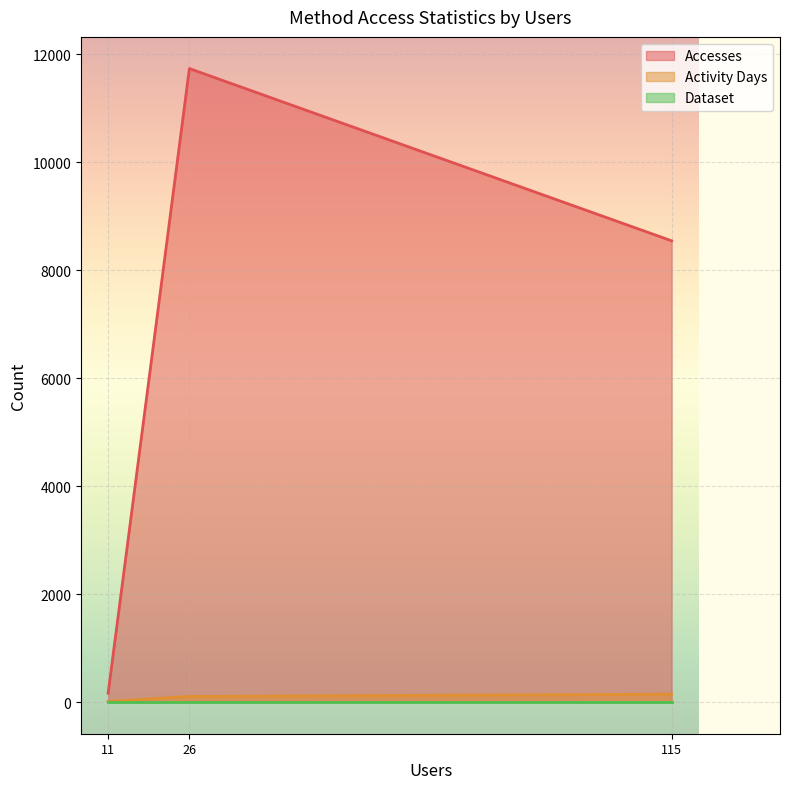

Rank the categories by Accesses value from lowest to highest.

11, 115, 26